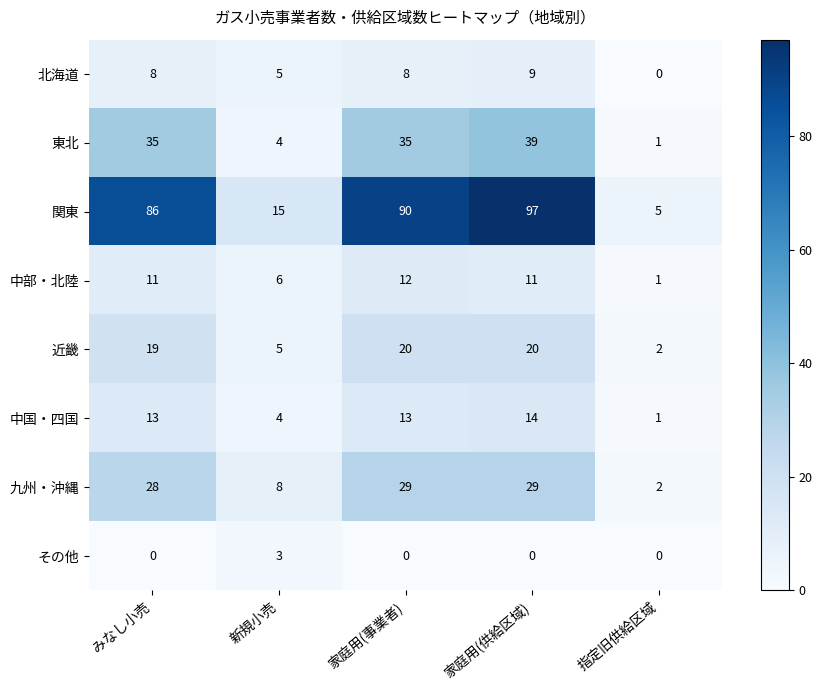

What is the greatest value displayed?

97